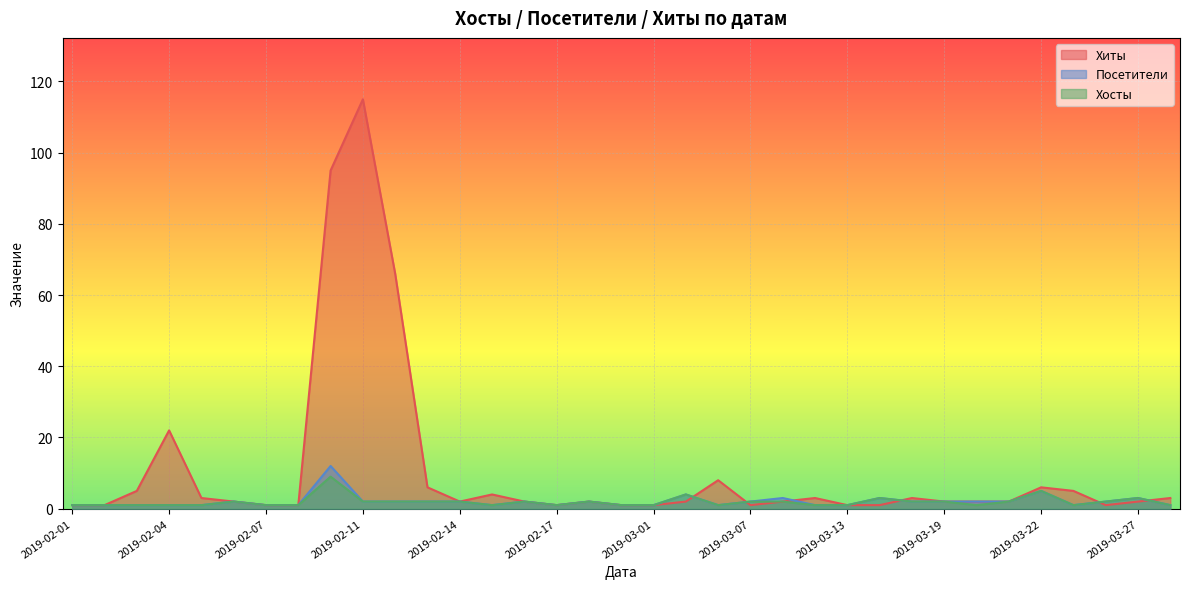

How many values in the Хосты series are below 2?

17